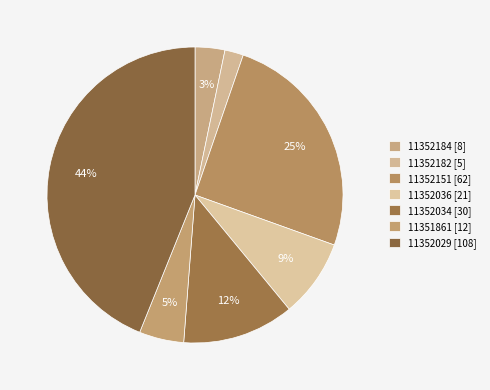

How many segments does this pie chart have?

7